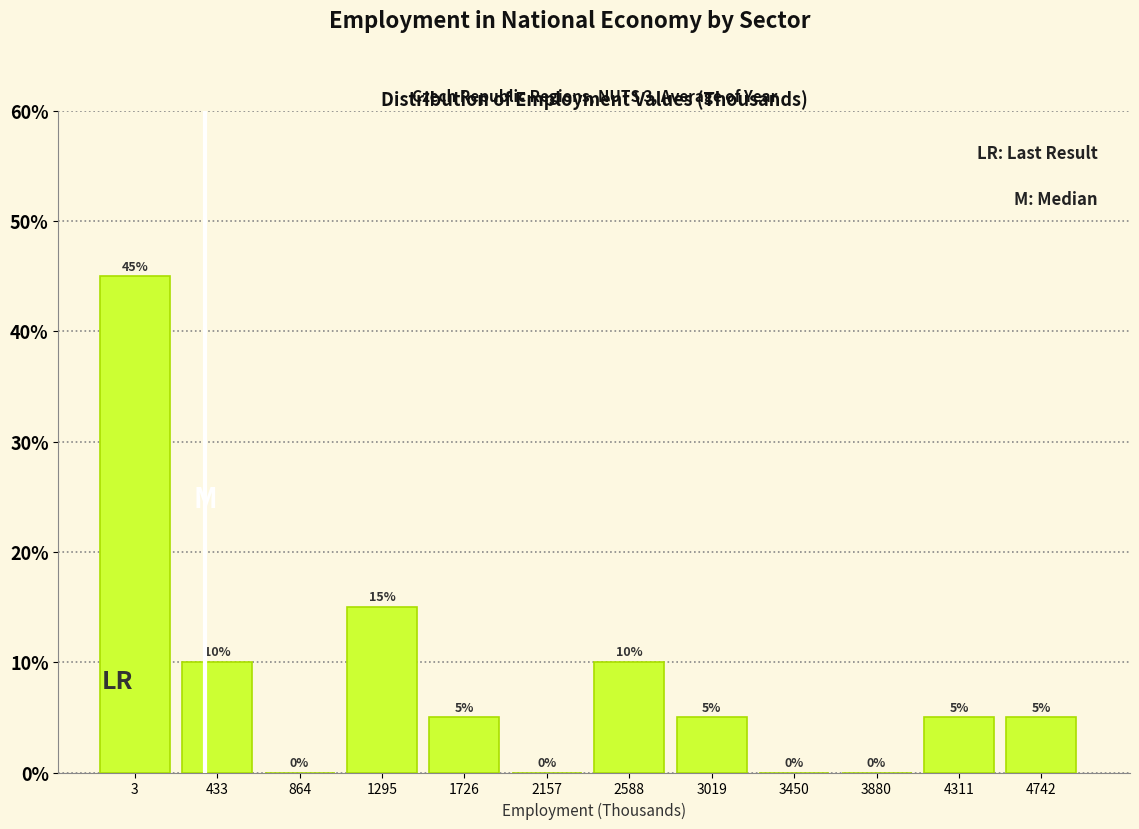

Reading left to right, what are all the values shown in this chart?

3=45	433=10	864=0	1295=15	1726=5	2157=0	2588=10	3019=5	3450=0	3880=0	4311=5	4742=5